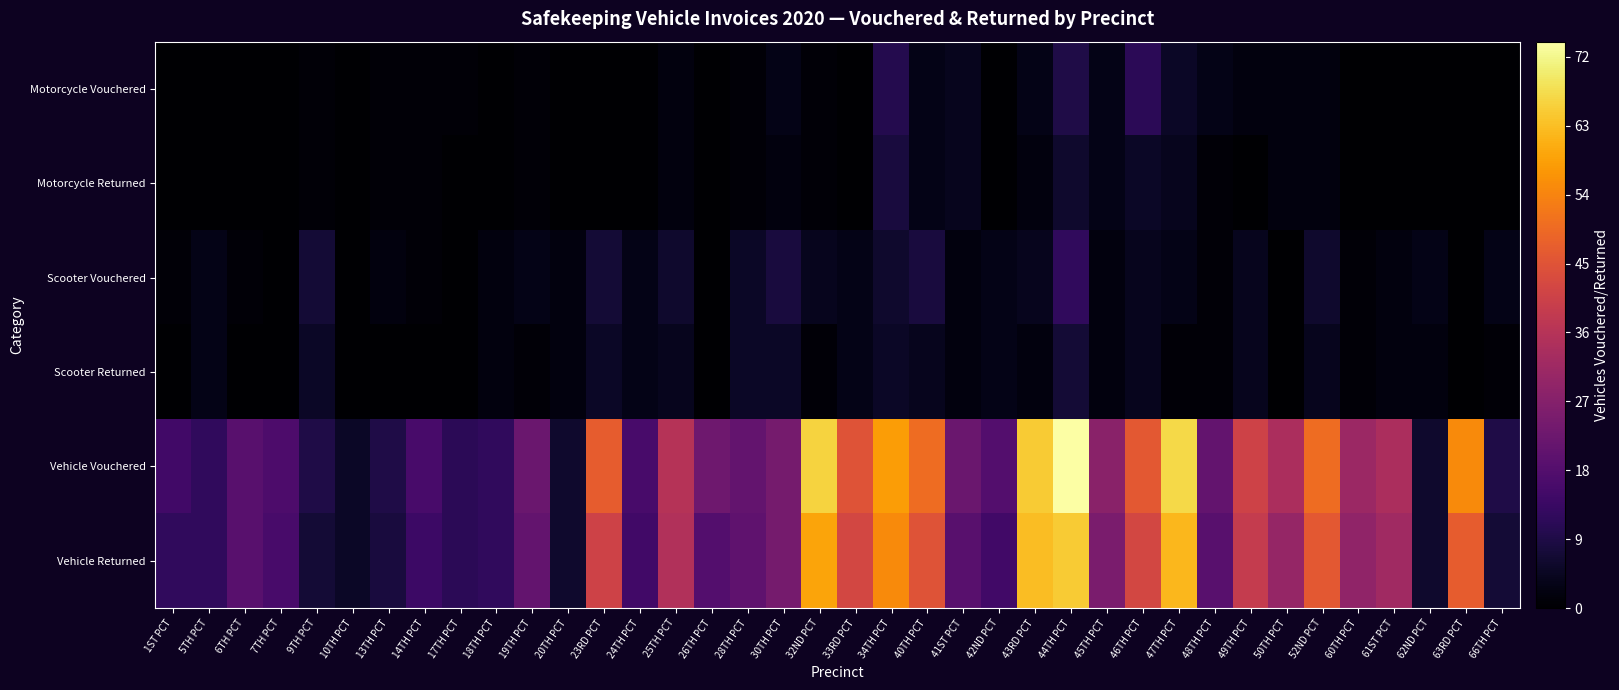

Reading left to right, transcribe all the data shown in this chart.

Motorcycle Vouchered: 1ST PCT=0	5TH PCT=0	6TH PCT=0	7TH PCT=0	9TH PCT=1	10TH PCT=0	13TH PCT=1	14TH PCT=1	17TH PCT=1	18TH PCT=0	19TH PCT=1	20TH PCT=0	23RD PCT=0	24TH PCT=0	25TH PCT=2	26TH PCT=0	28TH PCT=1	30TH PCT=3	32ND PCT=1	33RD PCT=0	34TH PCT=10	40TH PCT=3	41ST PCT=4	42ND PCT=0	43RD PCT=3	44TH PCT=9	45TH PCT=3	46TH PCT=11	47TH PCT=5	48TH PCT=3	49TH PCT=2	50TH PCT=2	52ND PCT=2	60TH PCT=0	61ST PCT=0	62ND PCT=0	63RD PCT=0	66TH PCT=0
Motorcycle Returned: 1ST PCT=0	5TH PCT=0	6TH PCT=0	7TH PCT=0	9TH PCT=1	10TH PCT=0	13TH PCT=1	14TH PCT=1	17TH PCT=0	18TH PCT=0	19TH PCT=1	20TH PCT=0	23RD PCT=0	24TH PCT=0	25TH PCT=2	26TH PCT=0	28TH PCT=1	30TH PCT=2	32ND PCT=1	33RD PCT=0	34TH PCT=8	40TH PCT=3	41ST PCT=4	42ND PCT=0	43RD PCT=2	44TH PCT=6	45TH PCT=3	46TH PCT=5	47TH PCT=4	48TH PCT=1	49TH PCT=0	50TH PCT=2	52ND PCT=2	60TH PCT=0	61ST PCT=0	62ND PCT=0	63RD PCT=0	66TH PCT=0
Scooter Vouchered: 1ST PCT=1	5TH PCT=3	6TH PCT=1	7TH PCT=0	9TH PCT=7	10TH PCT=0	13TH PCT=2	14TH PCT=1	17TH PCT=0	18TH PCT=2	19TH PCT=3	20TH PCT=2	23RD PCT=7	24TH PCT=3	25TH PCT=6	26TH PCT=0	28TH PCT=5	30TH PCT=8	32ND PCT=4	33RD PCT=3	34TH PCT=6	40TH PCT=8	41ST PCT=2	42ND PCT=3	43RD PCT=4	44TH PCT=12	45TH PCT=2	46TH PCT=4	47TH PCT=3	48TH PCT=1	49TH PCT=4	50TH PCT=0	52ND PCT=6	60TH PCT=1	61ST PCT=2	62ND PCT=3	63RD PCT=0	66TH PCT=3
Scooter Returned: 1ST PCT=0	5TH PCT=3	6TH PCT=0	7TH PCT=0	9TH PCT=5	10TH PCT=0	13TH PCT=0	14TH PCT=0	17TH PCT=0	18TH PCT=2	19TH PCT=1	20TH PCT=2	23RD PCT=5	24TH PCT=3	25TH PCT=4	26TH PCT=0	28TH PCT=5	30TH PCT=5	32ND PCT=1	33RD PCT=3	34TH PCT=5	40TH PCT=4	41ST PCT=2	42ND PCT=3	43RD PCT=2	44TH PCT=7	45TH PCT=2	46TH PCT=4	47TH PCT=1	48TH PCT=1	49TH PCT=4	50TH PCT=0	52ND PCT=4	60TH PCT=1	61ST PCT=2	62ND PCT=2	63RD PCT=0	66TH PCT=1
Vehicle Vouchered: 1ST PCT=15	5TH PCT=12	6TH PCT=19	7TH PCT=17	9TH PCT=9	10TH PCT=5	13TH PCT=9	14TH PCT=16	17TH PCT=11	18TH PCT=12	19TH PCT=22	20TH PCT=6	23RD PCT=47	24TH PCT=16	25TH PCT=36	26TH PCT=23	28TH PCT=21	30TH PCT=24	32ND PCT=66	33RD PCT=45	34TH PCT=58	40TH PCT=50	41ST PCT=22	42ND PCT=18	43RD PCT=65	44TH PCT=74	45TH PCT=28	46TH PCT=46	47TH PCT=67	48TH PCT=21	49TH PCT=41	50TH PCT=34	52ND PCT=50	60TH PCT=31	61ST PCT=34	62ND PCT=6	63RD PCT=55	66TH PCT=9
Vehicle Returned: 1ST PCT=12	5TH PCT=12	6TH PCT=19	7TH PCT=16	9TH PCT=7	10TH PCT=5	13TH PCT=8	14TH PCT=14	17TH PCT=11	18TH PCT=12	19TH PCT=21	20TH PCT=6	23RD PCT=41	24TH PCT=15	25TH PCT=35	26TH PCT=18	28TH PCT=20	30TH PCT=24	32ND PCT=59	33RD PCT=42	34TH PCT=55	40TH PCT=45	41ST PCT=19	42ND PCT=15	43RD PCT=63	44TH PCT=65	45TH PCT=25	46TH PCT=42	47TH PCT=62	48TH PCT=19	49TH PCT=39	50TH PCT=30	52ND PCT=46	60TH PCT=29	61ST PCT=32	62ND PCT=6	63RD PCT=47	66TH PCT=7